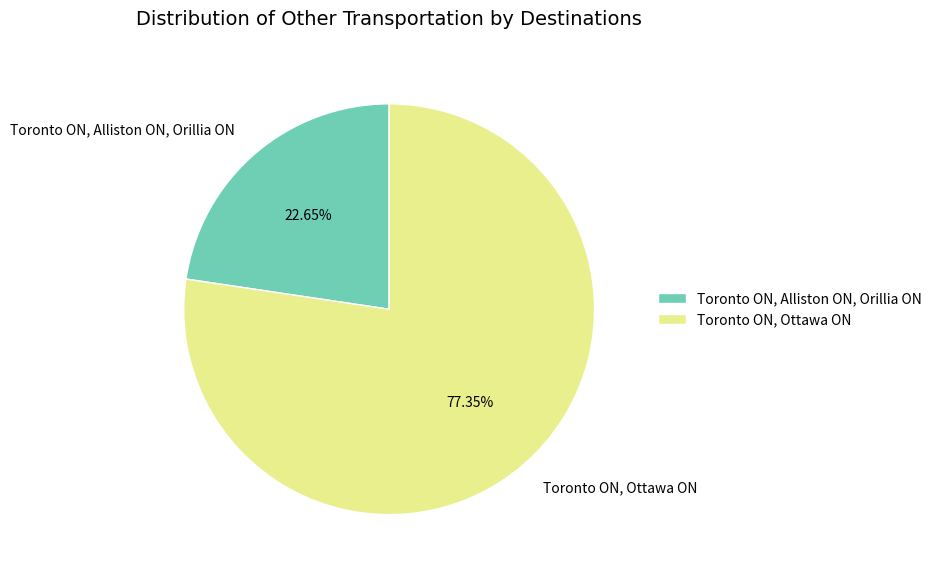

Rank the categories by value from highest to lowest.

Toronto ON, Ottawa ON, Toronto ON, Alliston ON, Orillia ON